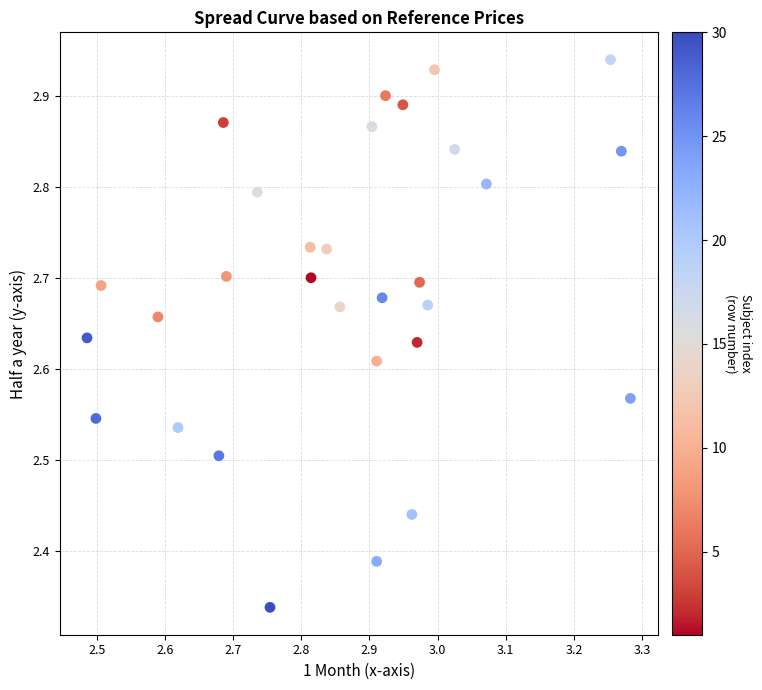

What is the range of X values (max minus min)?

0.8